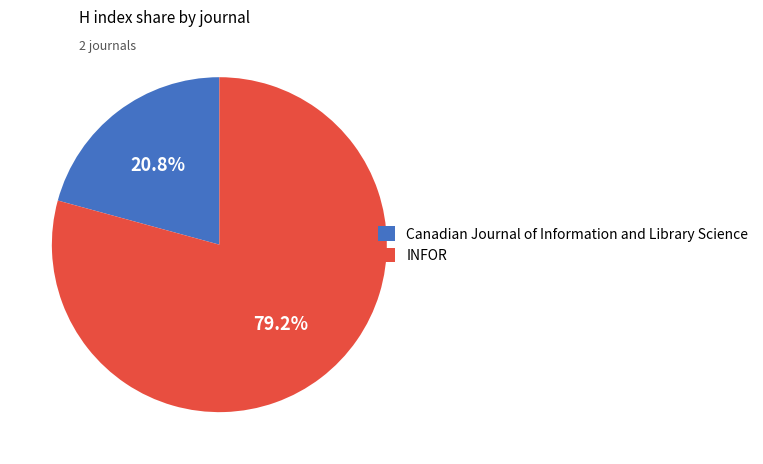

To the nearest percent, what percentage of the pie is INFOR?

79%